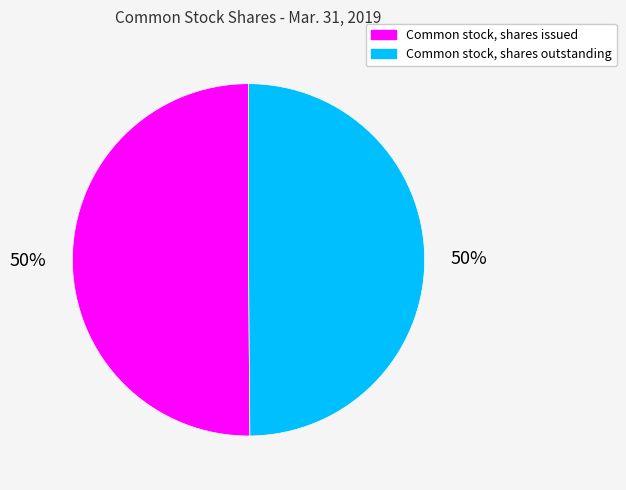

What is the ratio of the value at Common stock, shares issued to the value at Common stock, shares outstanding?

1.0